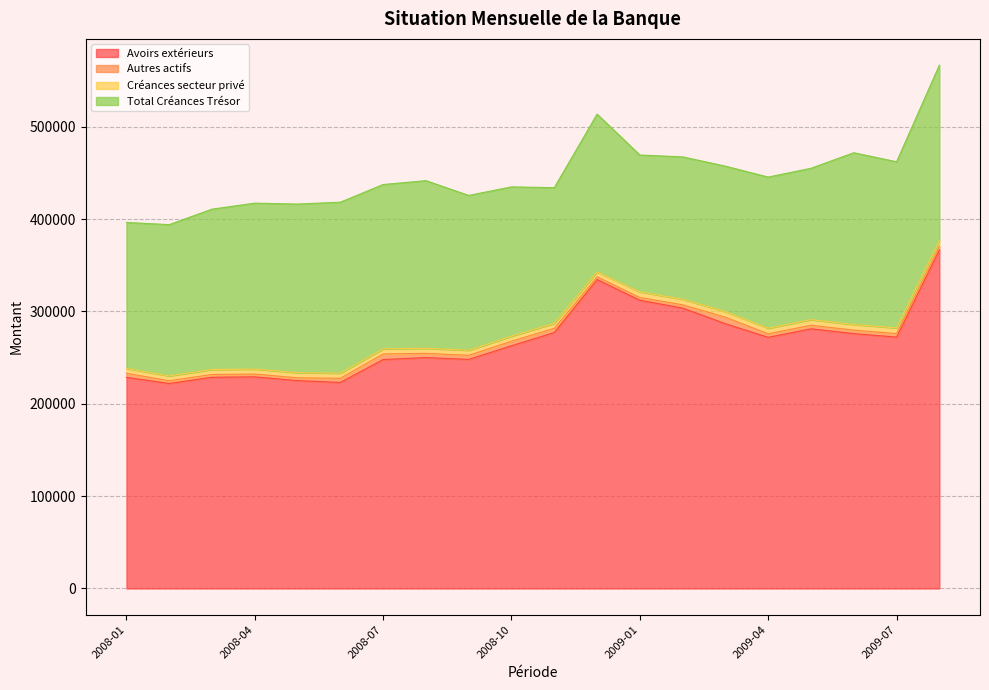

At which category is the sum across all series the highest?

2009-08